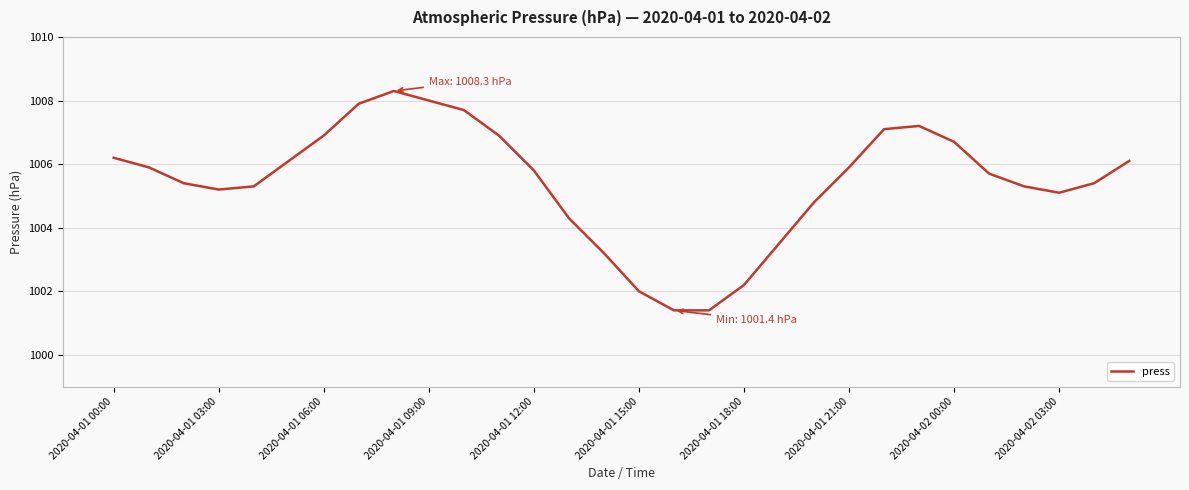

What is the minimum value shown in the chart?

1001.4